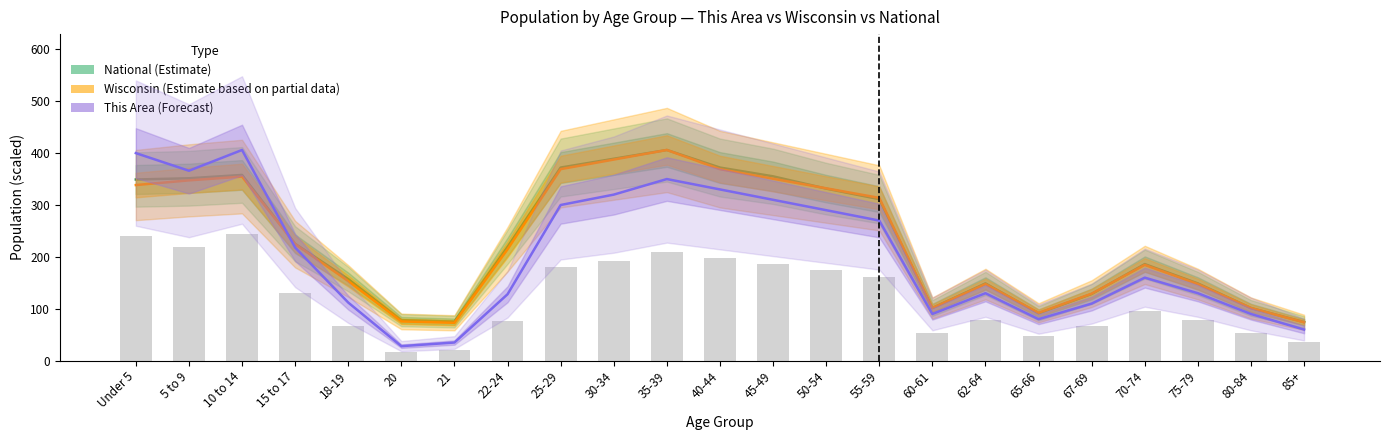

What is the difference between the maximum and minimum values in the National (Estimate) series?

331.6